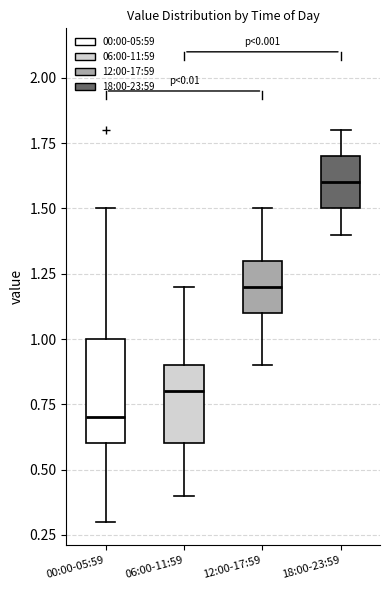

Comparing the boxes themselves (not the whiskers), which one is the tallest?

00:00-05:59